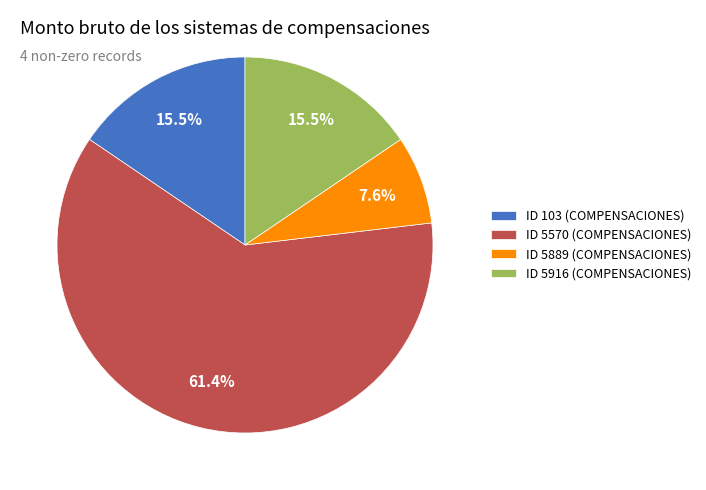

Is the sum of ID 103 (COMPENSACIONES) and ID 5570 (COMPENSACIONES) greater than half?

Yes